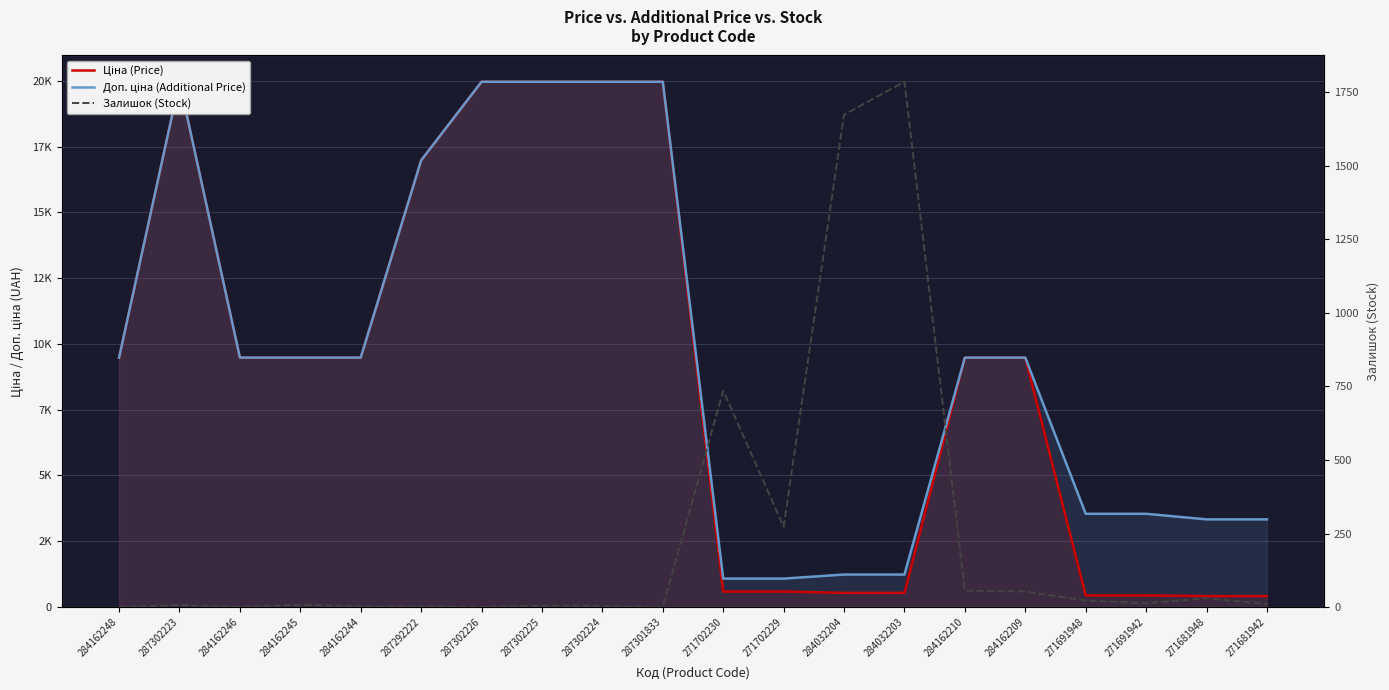

Which category has the lowest value across all series?

284162248